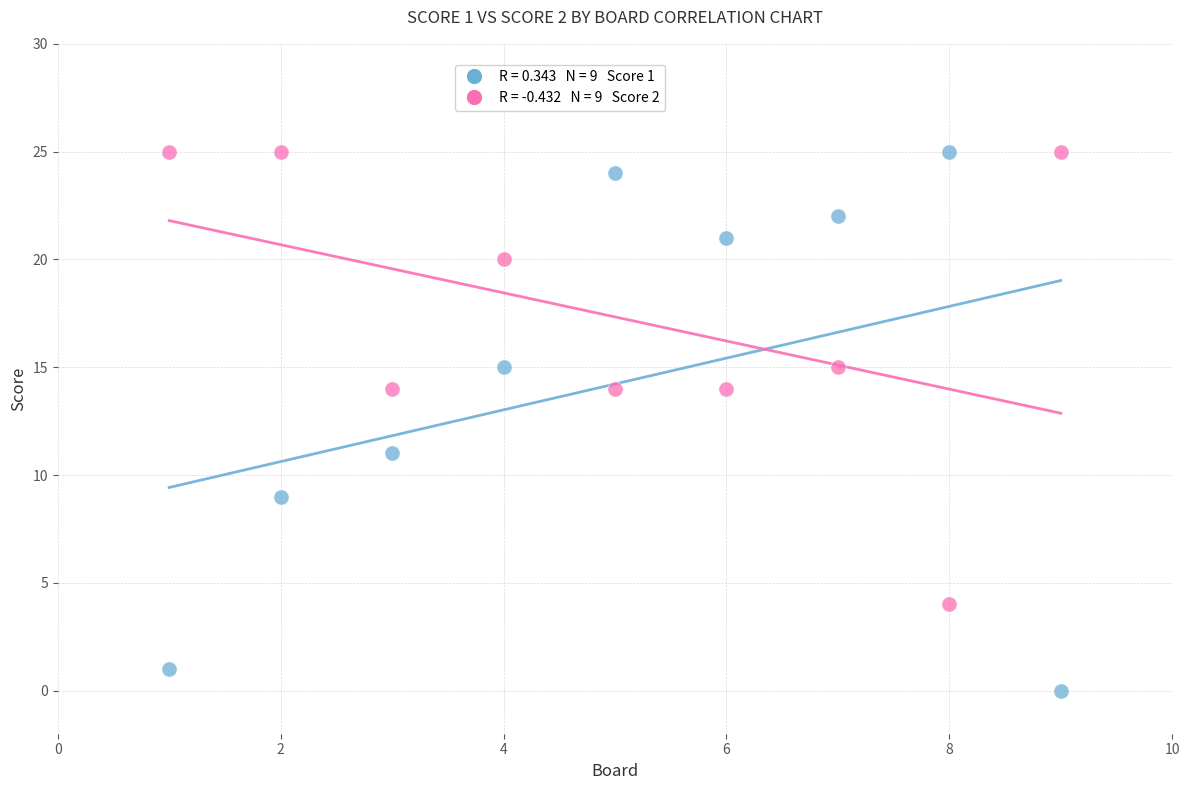

Across all data points, what is the range of X values (max minus min)?

8